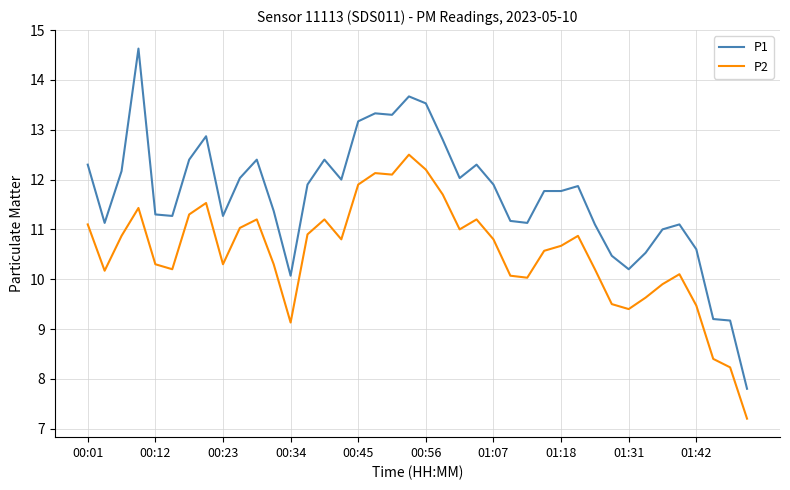

True or false: P1 and P2 cross at least once.

False